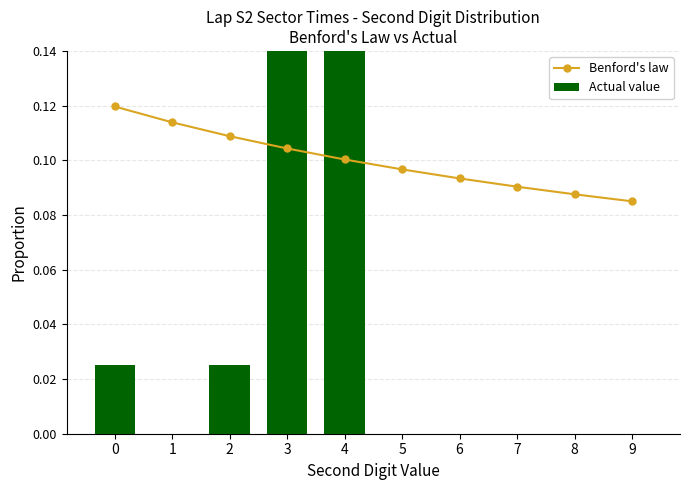

What is the difference between the highest and lowest values at 3?

0.5